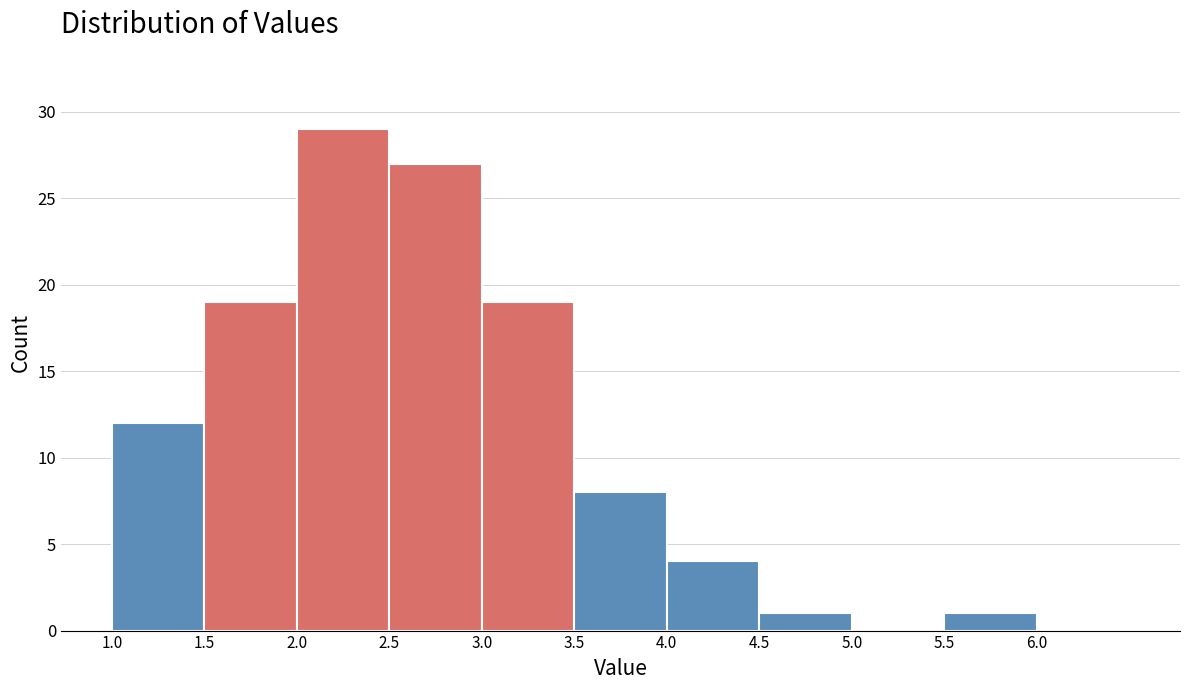

Reading left to right, list every bar in this chart as the range it spans on the x-axis followed by its height. The values are not printed on the chart, so give them approximately, as read against the axis.

1.0 to 1.5: 12
1.5 to 2.0: 19
2.0 to 2.5: 29
2.5 to 3.0: 27
3.0 to 3.5: 19
3.5 to 4.0: 8
4.0 to 4.5: 4
4.5 to 5.0: 1
5.0 to 5.5: 0
5.5 to 6.0: 1
6.0 to 6.5: 0